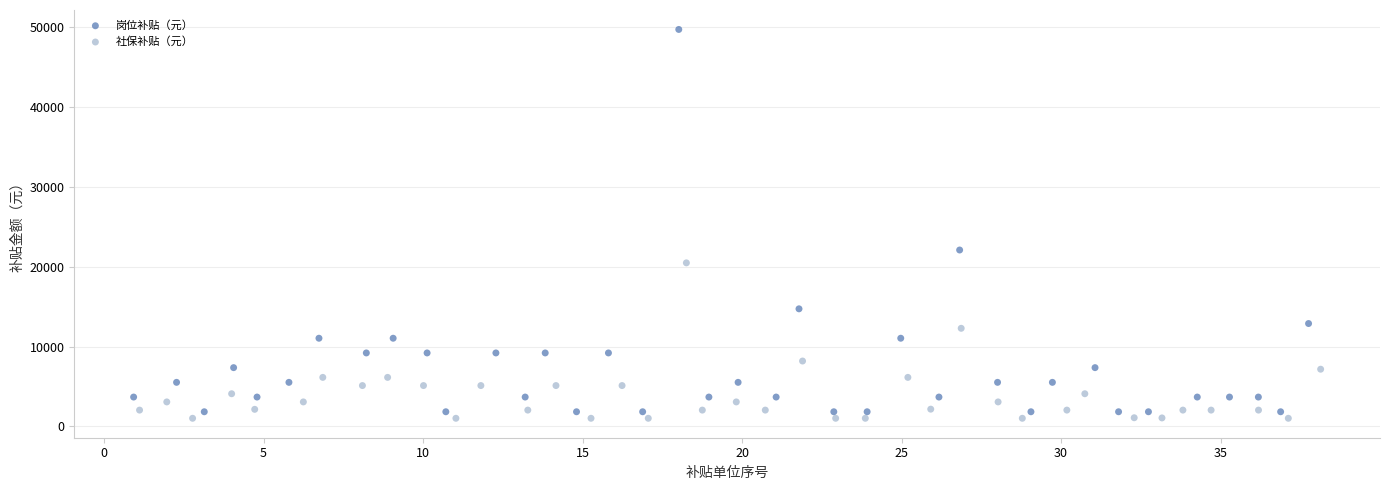

Which series reaches the minimum Y coordinate?

社保补贴（元）